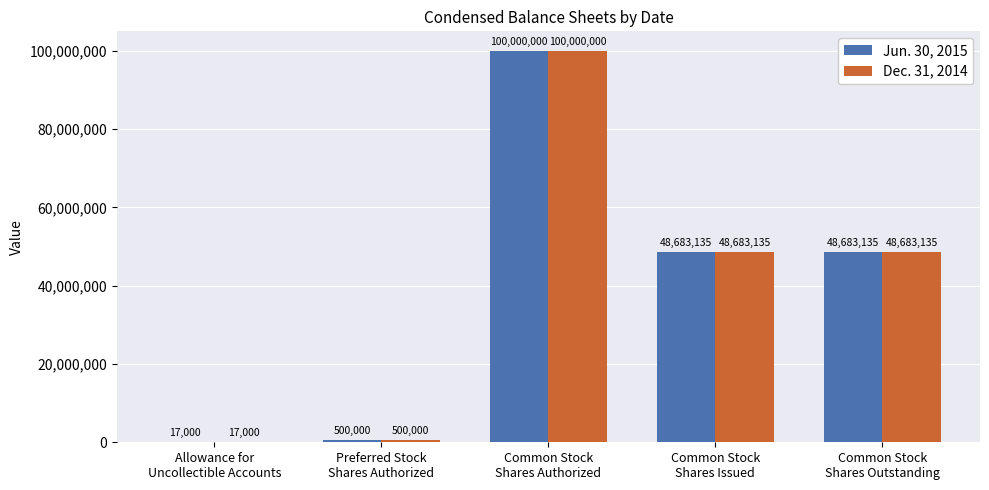

What is the highest value of the Dec. 31, 2014 series?

100000000